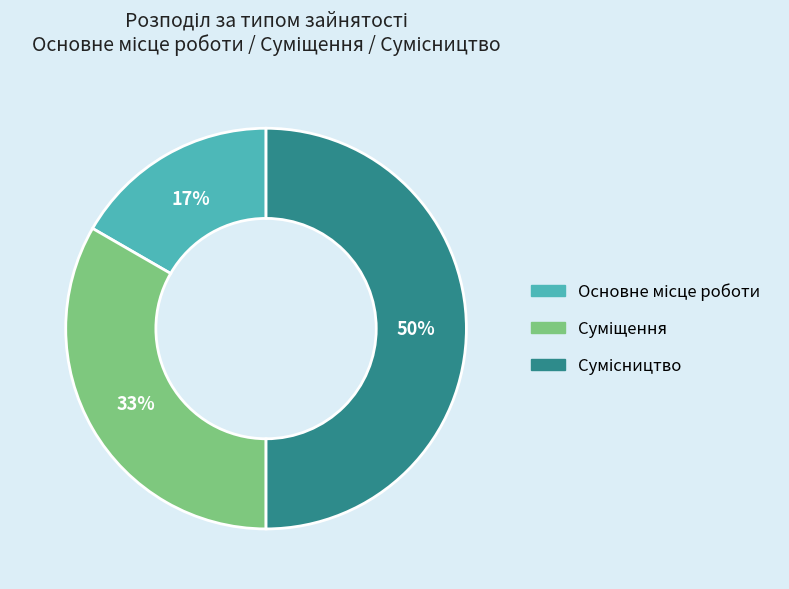

To the nearest percent, what is the average slice percentage?

33%